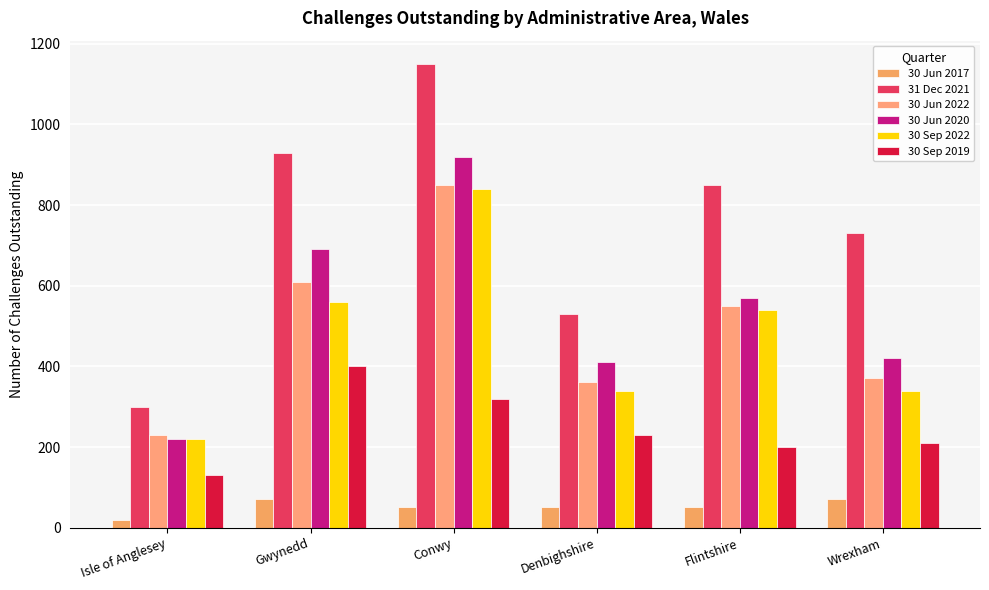

At which category is the sum across all series the highest?

Conwy